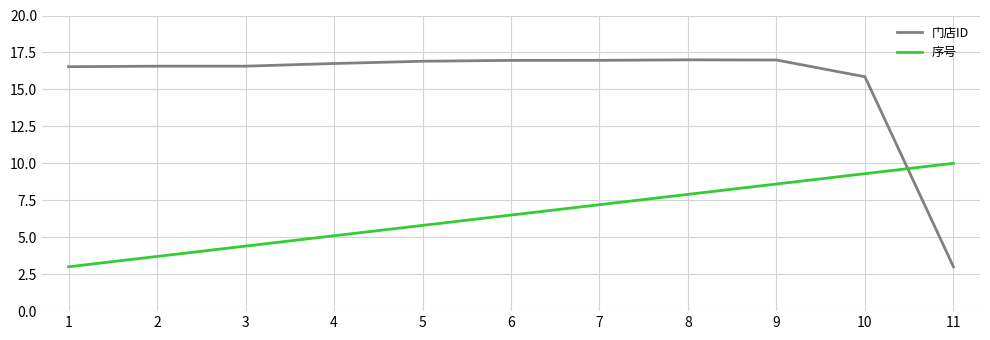

What is the minimum value shown in the chart?

3.0